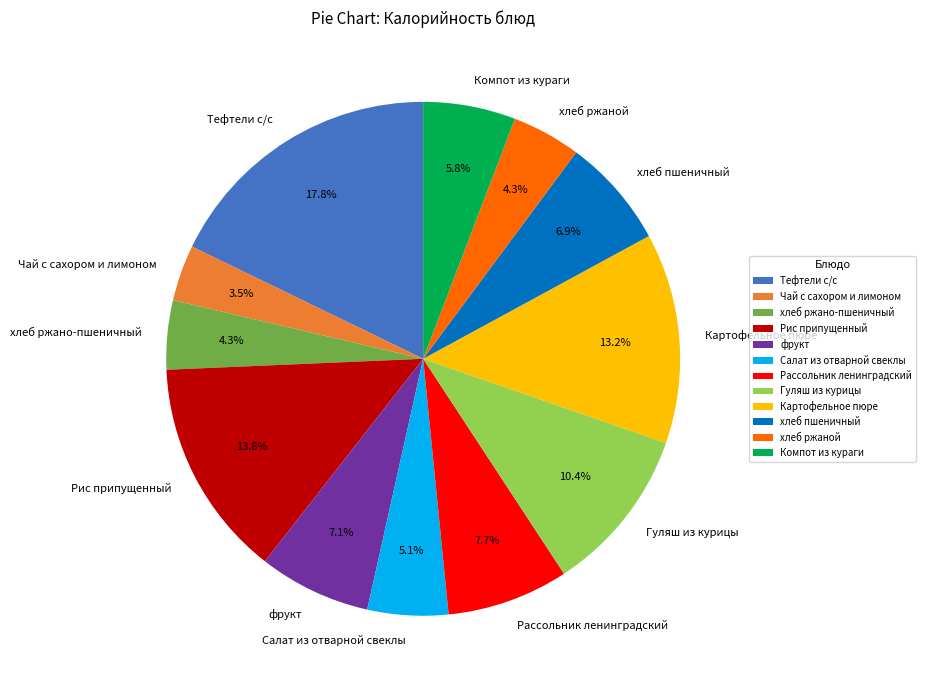

What portion of the pie excludes Рис припущенный?

86.2%